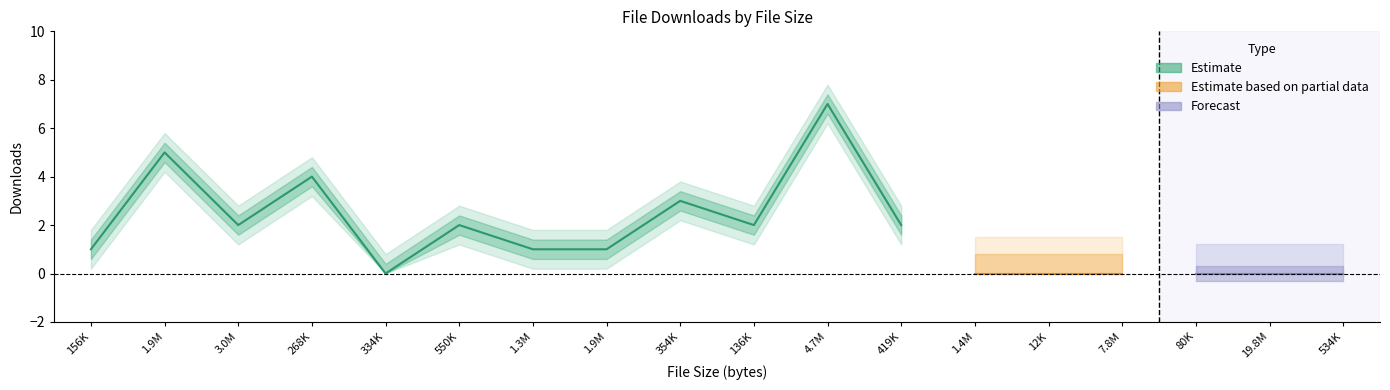

Does the chart have visible grid lines?

No